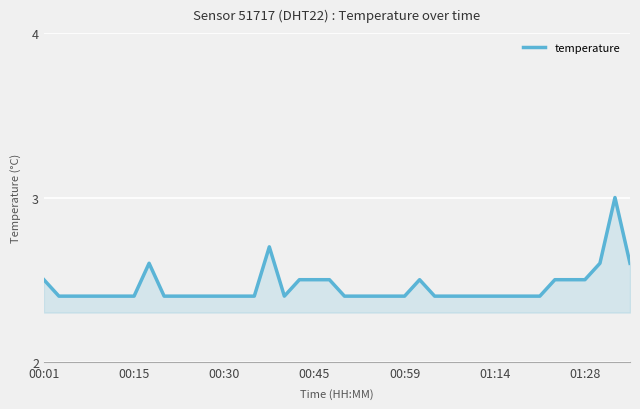

What is the greatest value displayed?

3.0